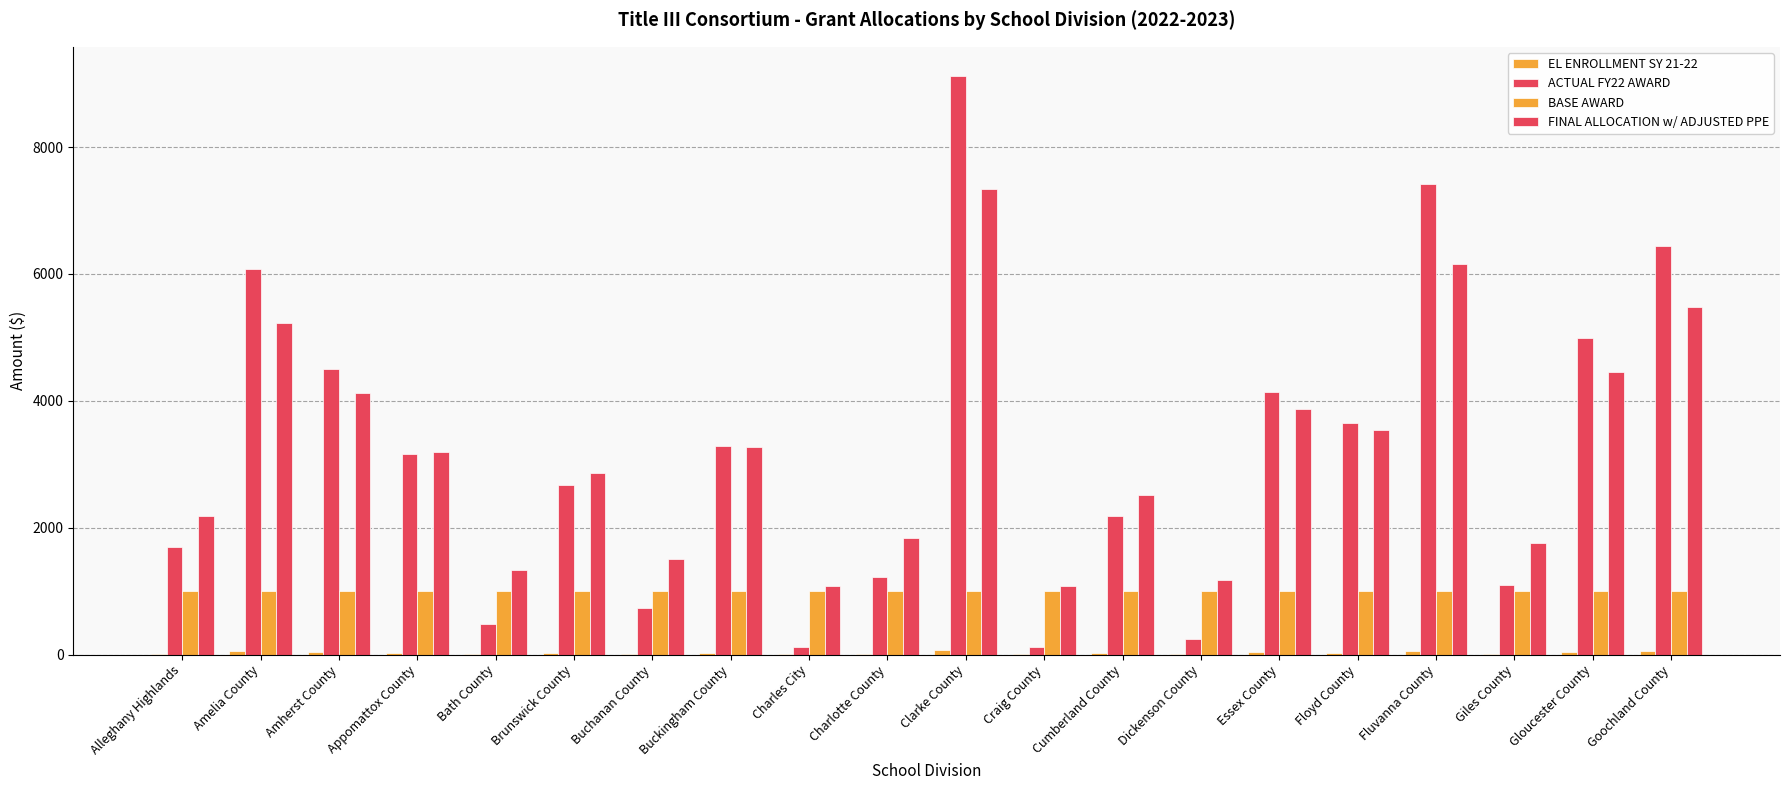

How many groups of bars are there?

20